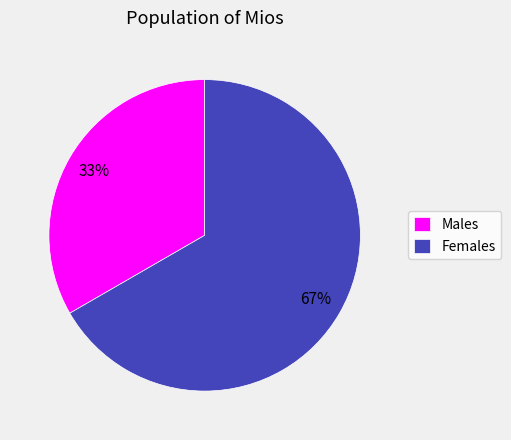

Do Males and Females together represent more than half of the pie?

Yes